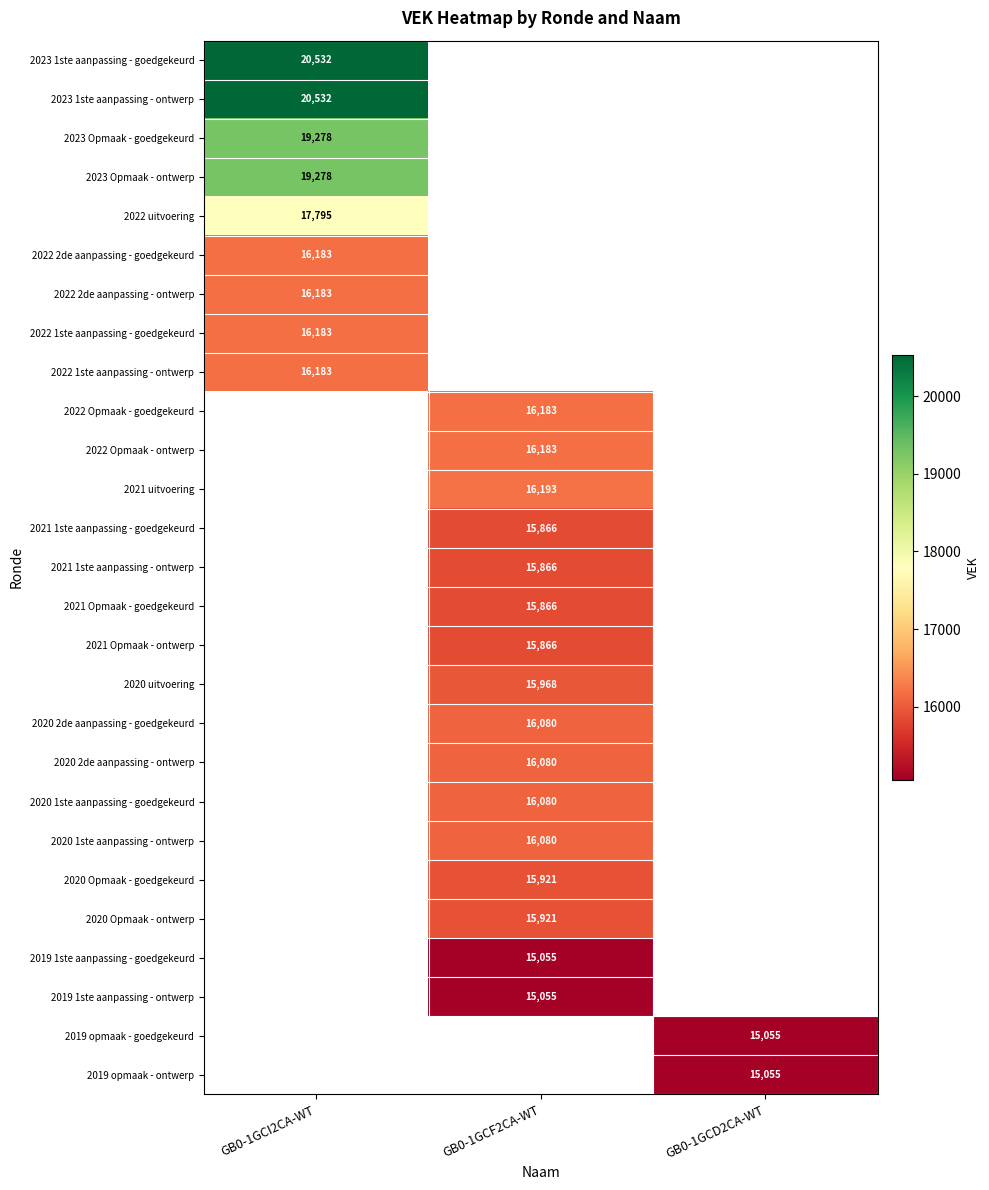

At how many categories does at least one series exceed 19737?

1